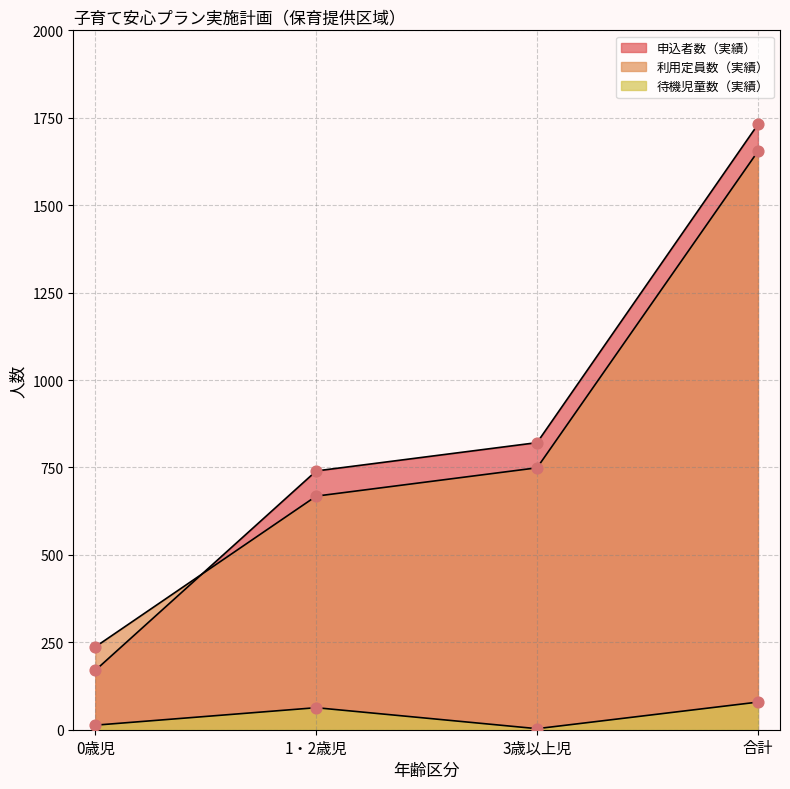

At which category is the sum across all series the highest?

合計